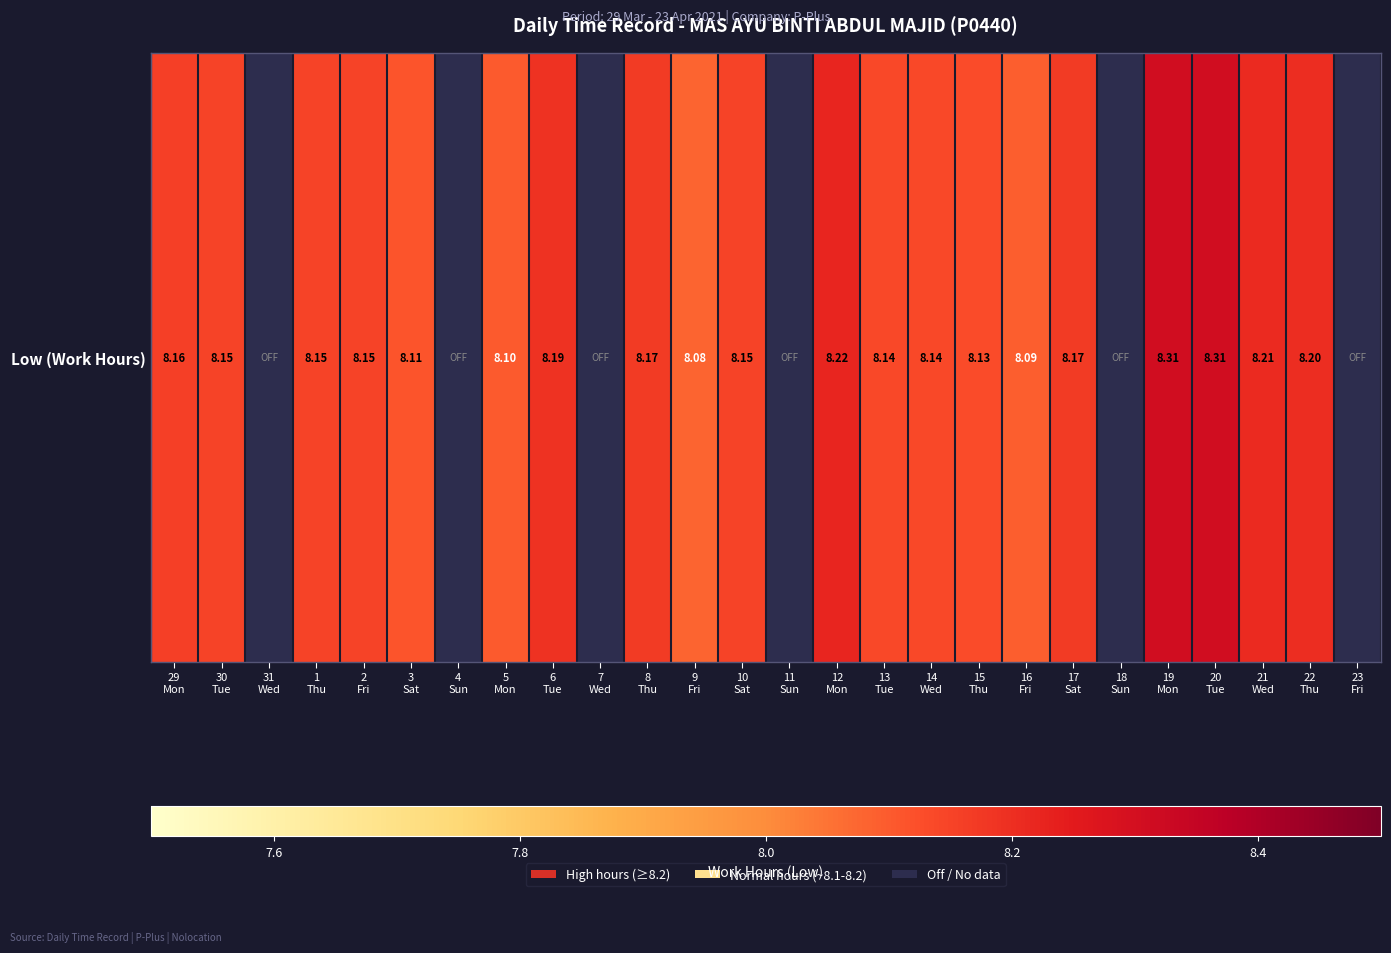

List the labels in order of value, smallest first.

31
Wed, 4
Sun, 7
Wed, 11
Sun, 18
Sun, 23
Fri, 9
Fri, 16
Fri, 5
Mon, 3
Sat, 15
Thu, 13
Tue, 14
Wed, 30
Tue, 1
Thu, 2
Fri, 10
Sat, 29
Mon, 8
Thu, 17
Sat, 6
Tue, 22
Thu, 21
Wed, 12
Mon, 19
Mon, 20
Tue